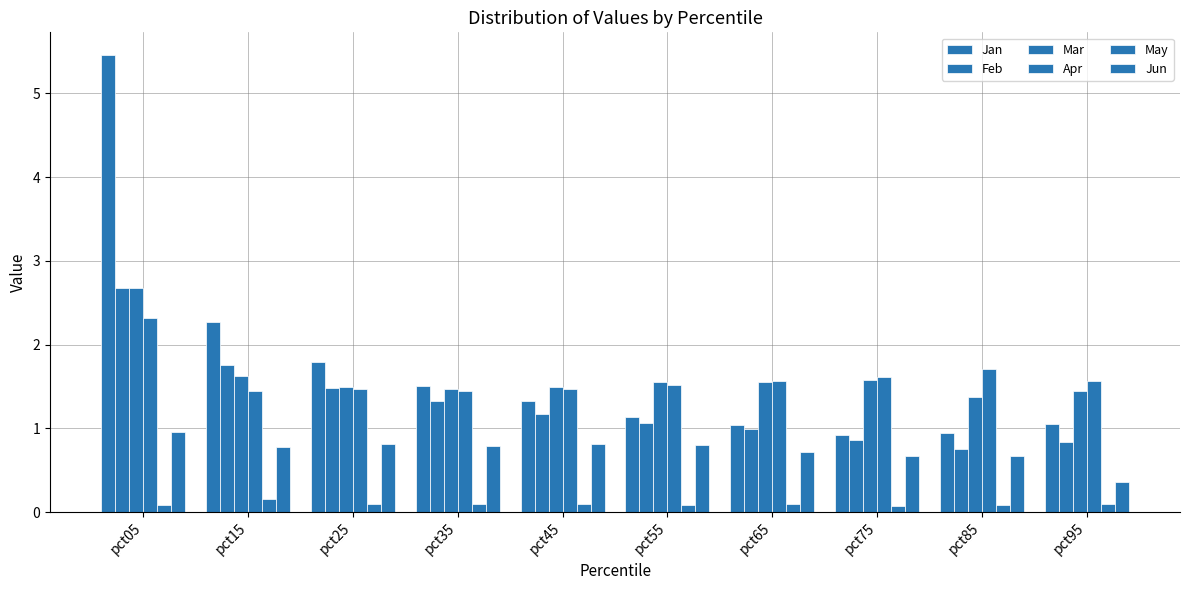

Which series has the largest total across all categories?

Jan